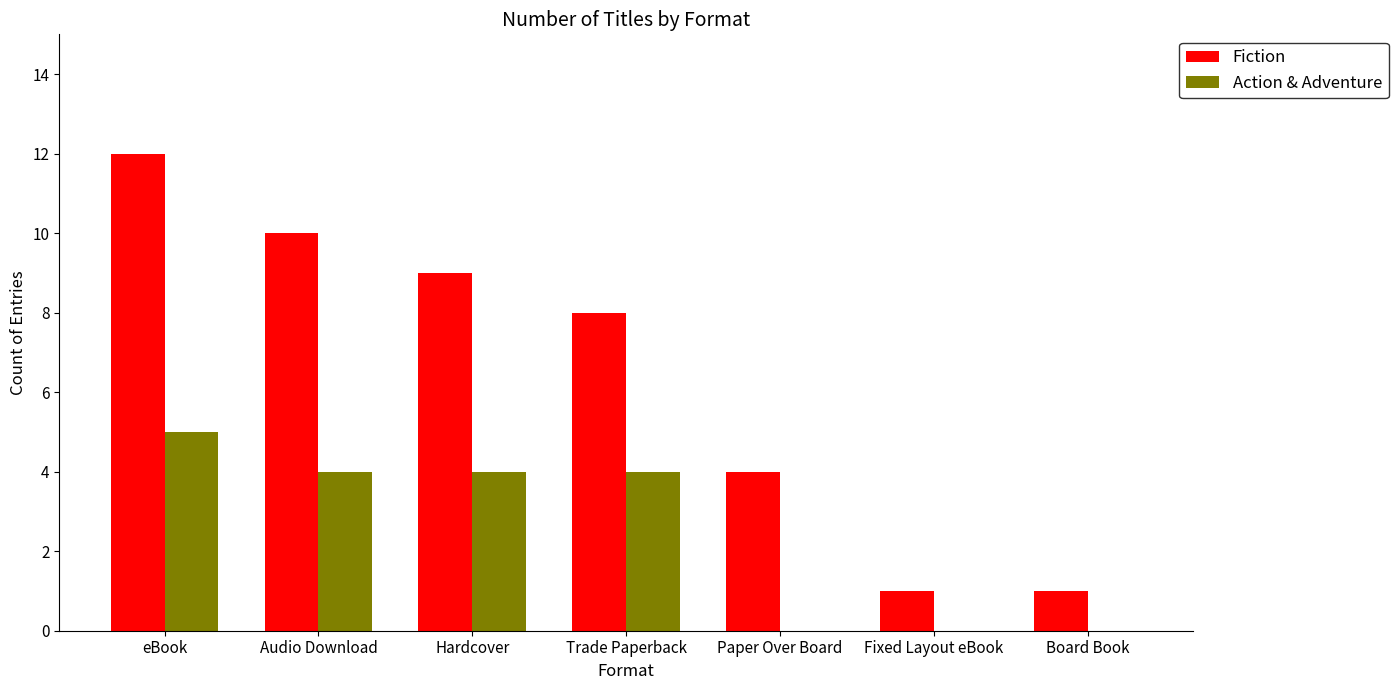

Which series changed the most between Audio Download and Fixed Layout eBook?

Fiction